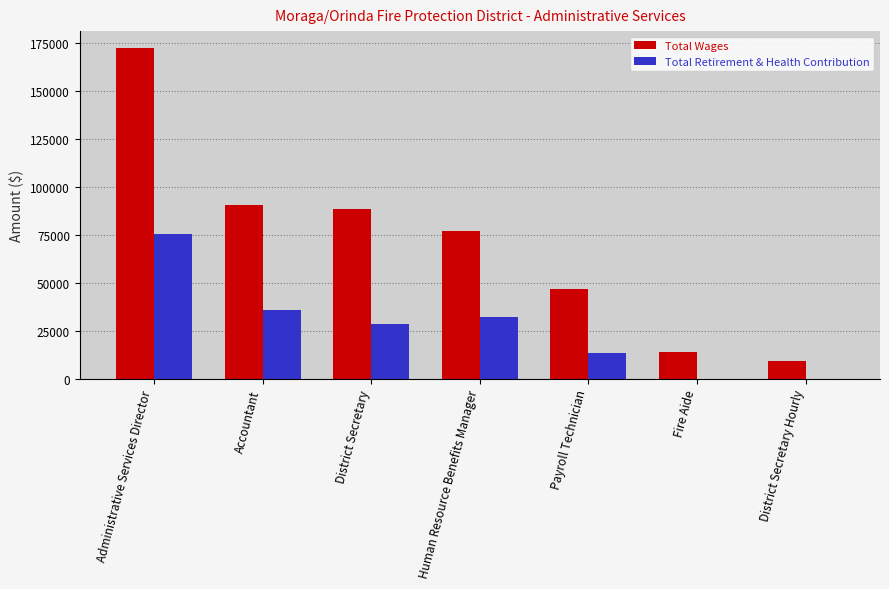

At which category does the chart reach its peak across all series?

Administrative Services Director